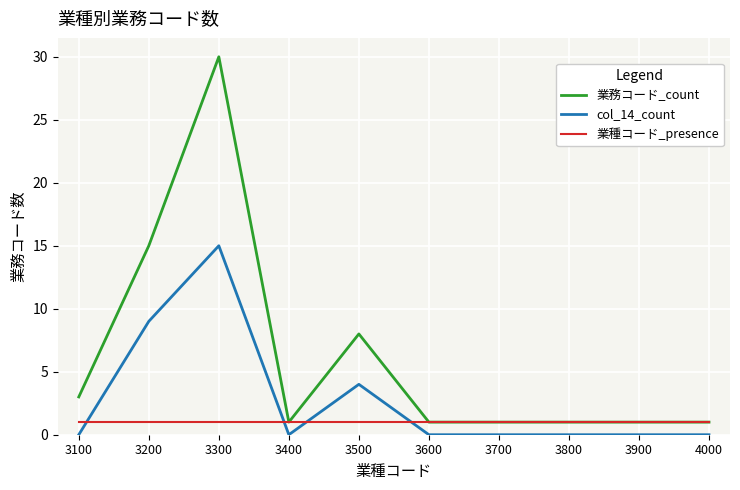

Which series ends up on top after the final intersection of 業種コード_presence and col_14_count?

業種コード_presence